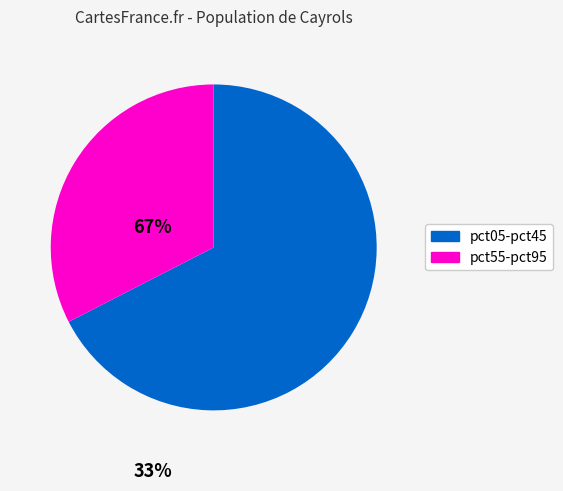

Does any single category account for the majority?

Yes